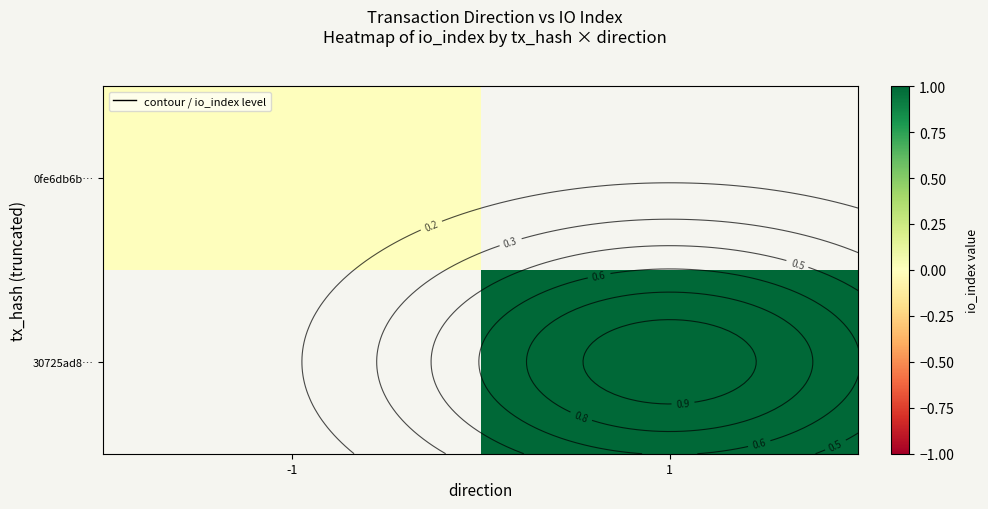

What is the maximum value shown in the chart?

1.0